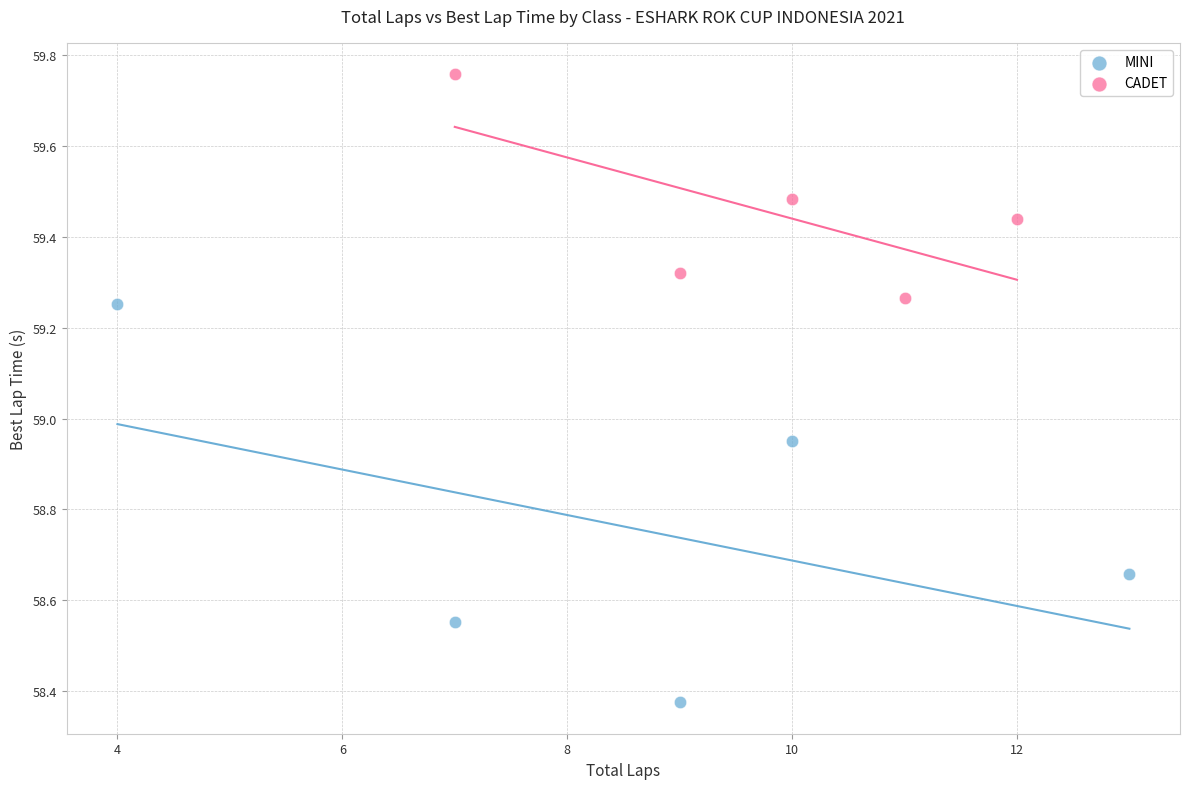

Which series reaches the minimum Y coordinate?

MINI